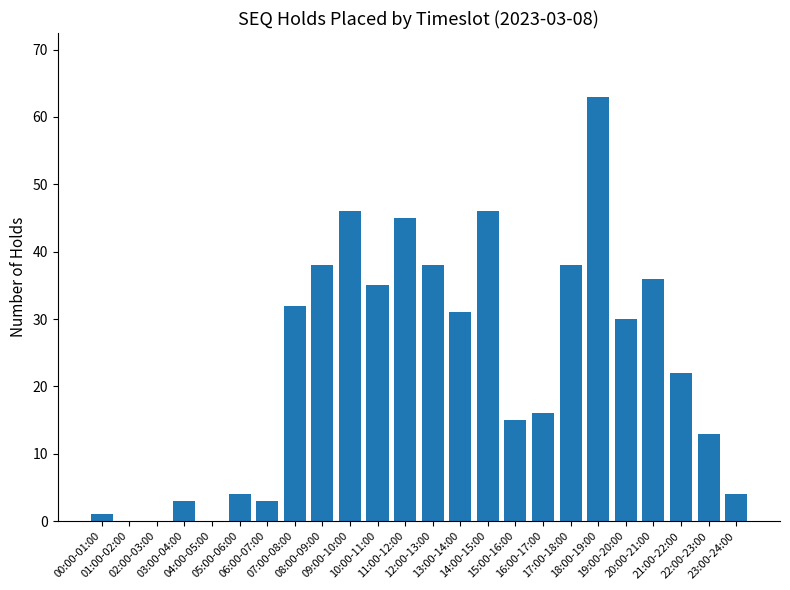

What is the greatest value displayed?

63